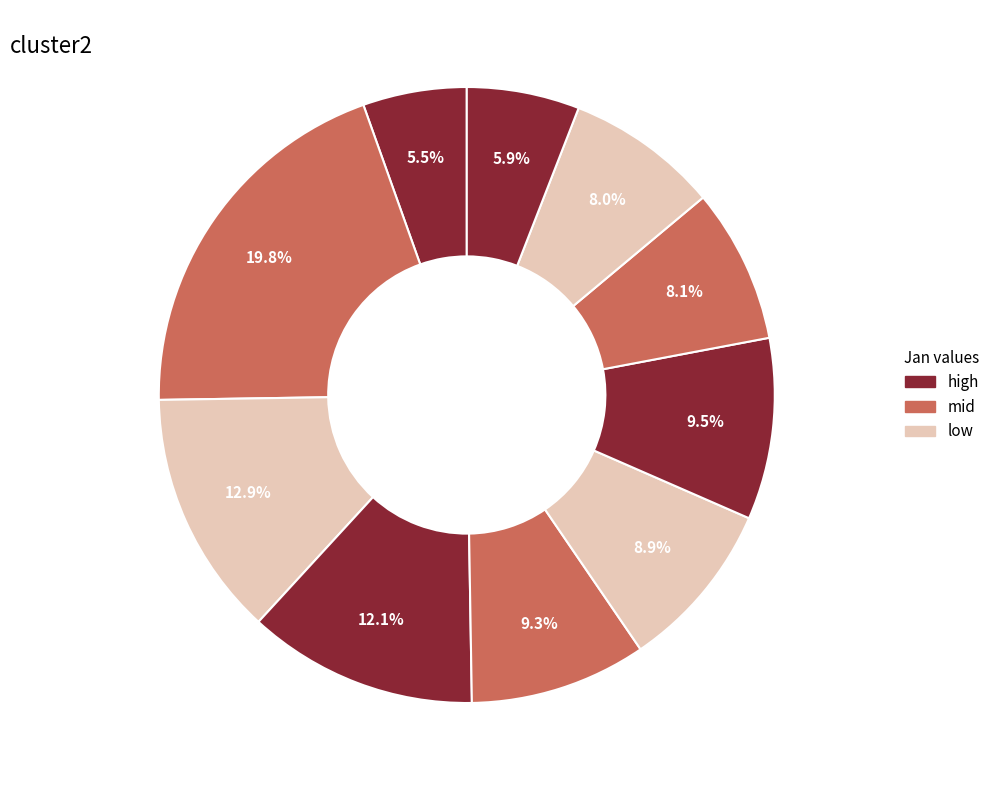

How many segments does this pie chart have?

10